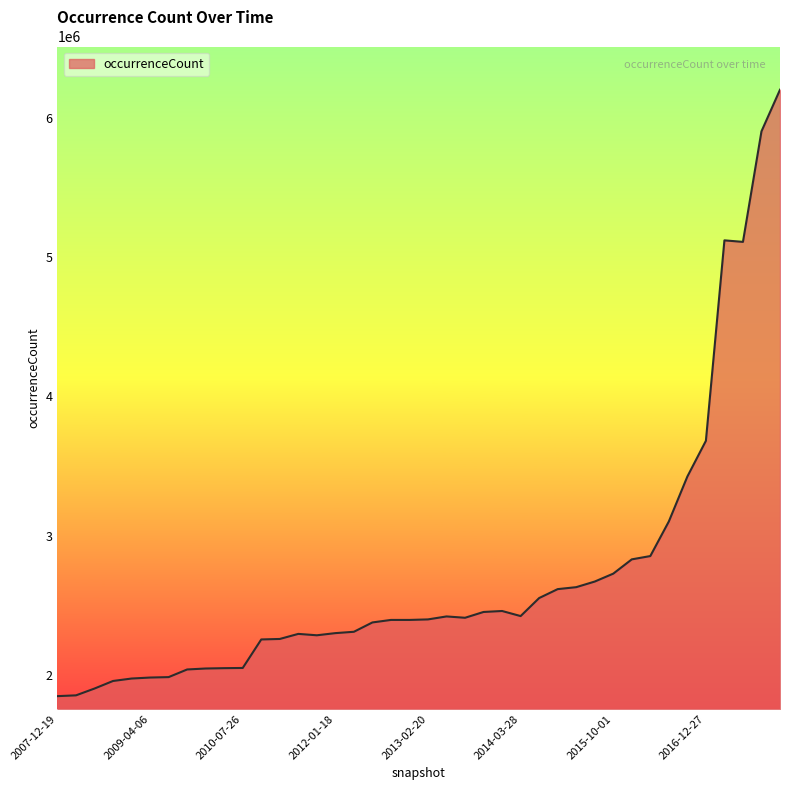

What is the difference between the maximum and minimum values?

4351031